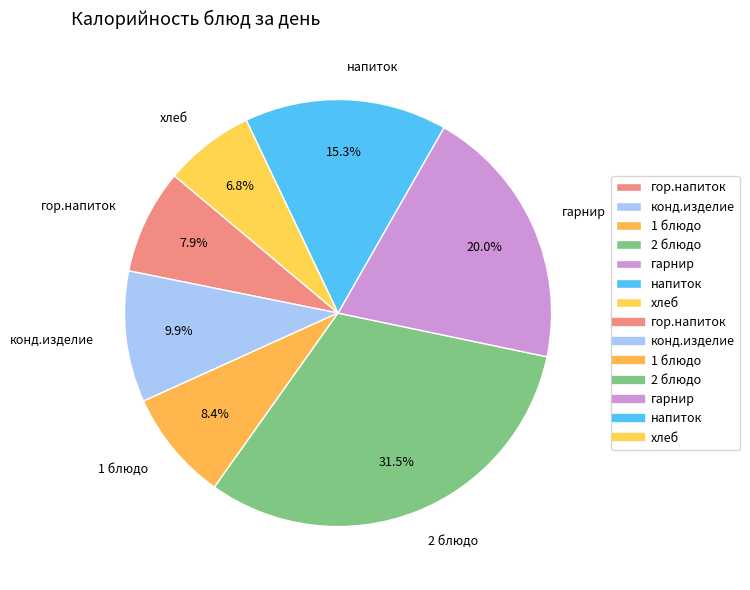

To the nearest percent, what is the combined percentage of конд.изделие and 2 блюдо?

41%